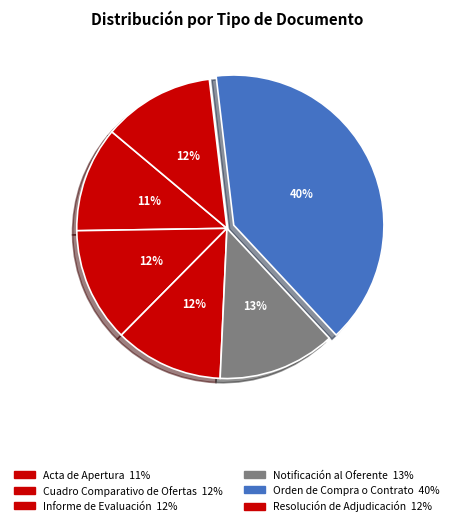

To the nearest percent, what is the average slice percentage?

17%